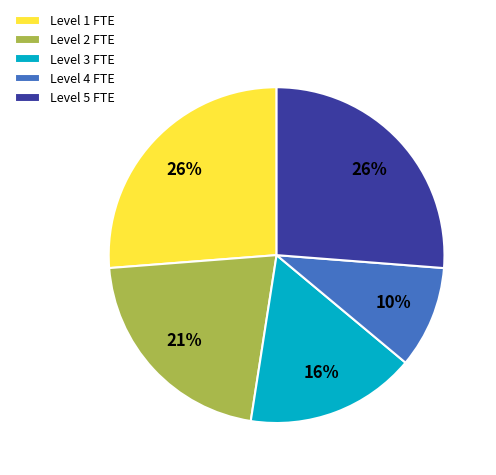

To the nearest percent, what percentage of the pie is Level 1 FTE?

26%